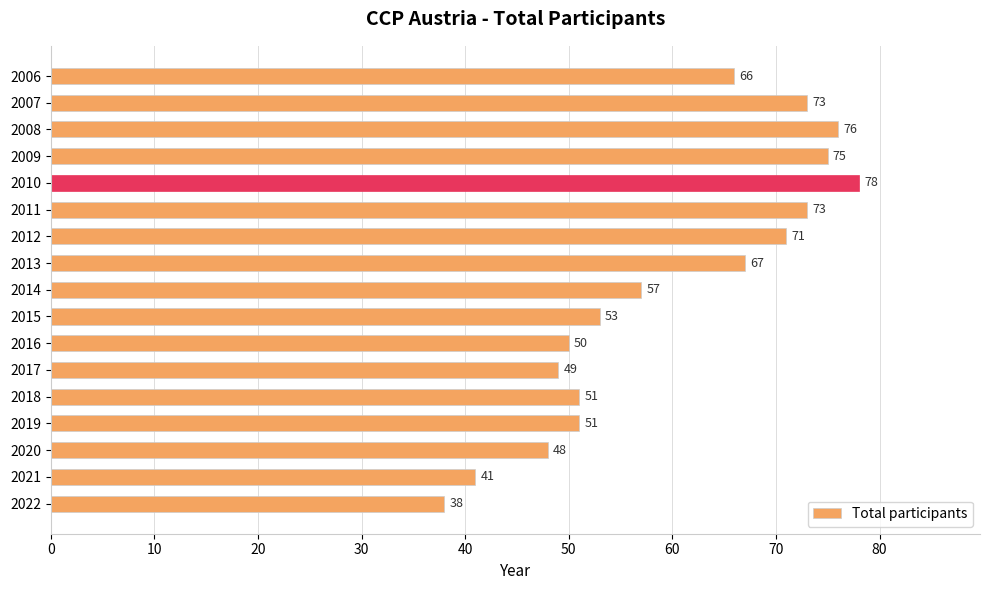

What is the value of the 1st bar from the top?

66